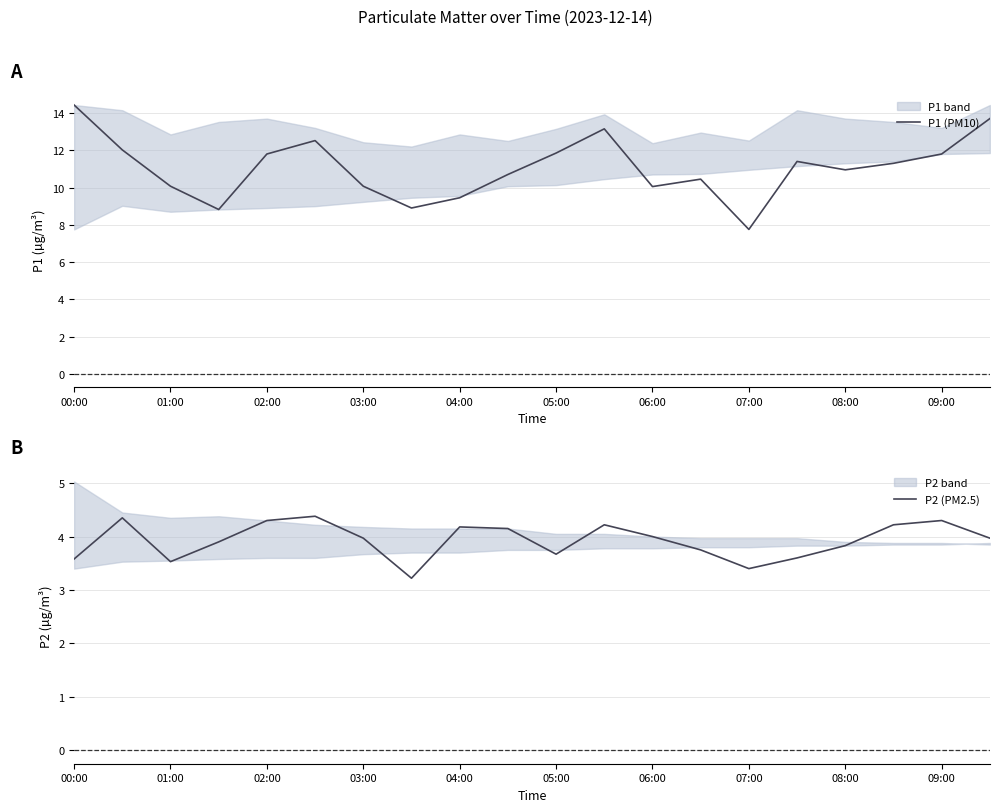

True or false: P2 (PM2.5) and P1 (PM10) cross at least once.

False